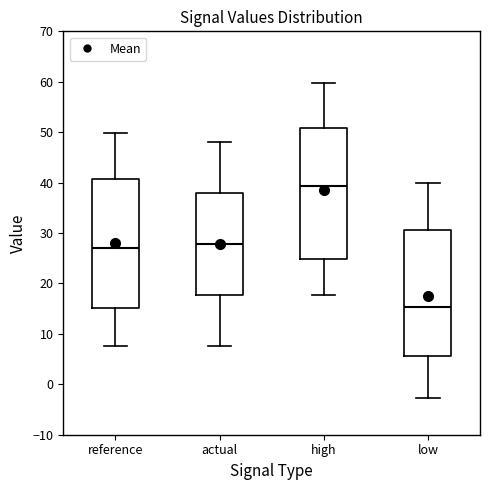

Which box's median line is the highest?

high